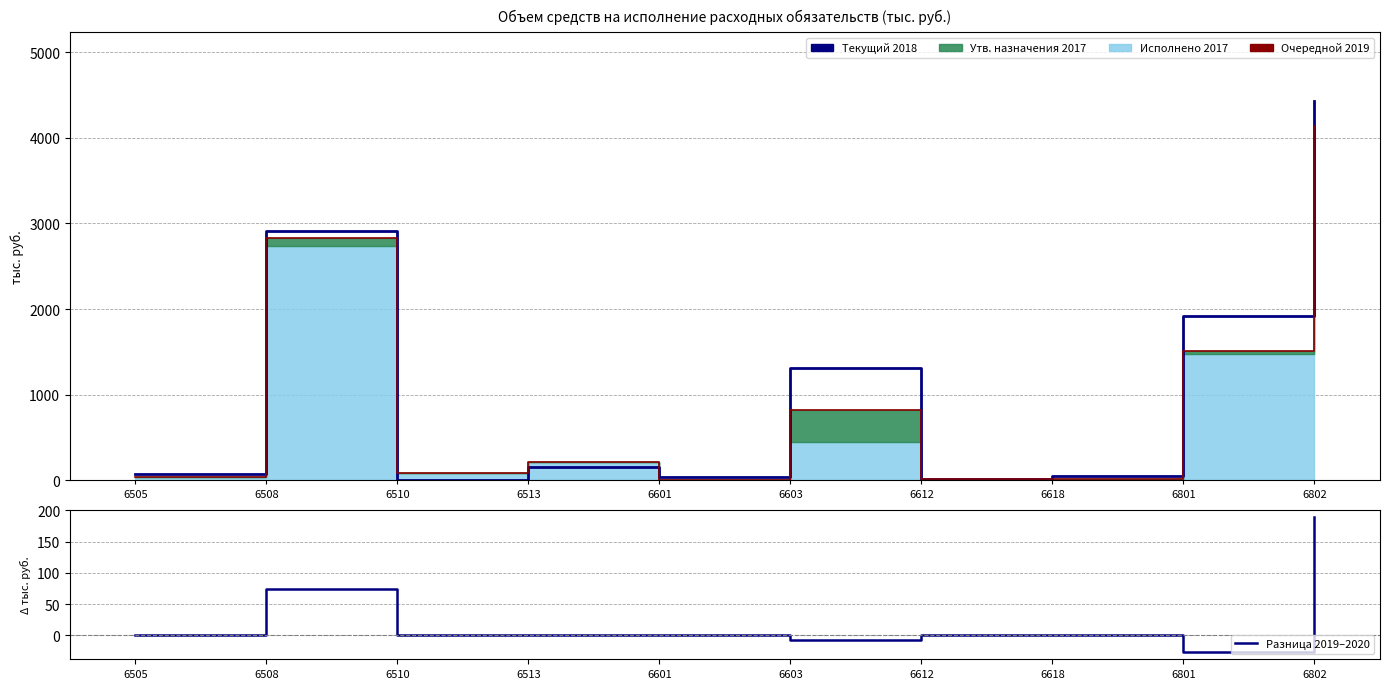

At which category does Разница 2019–2020 reach its first local peak?

6508